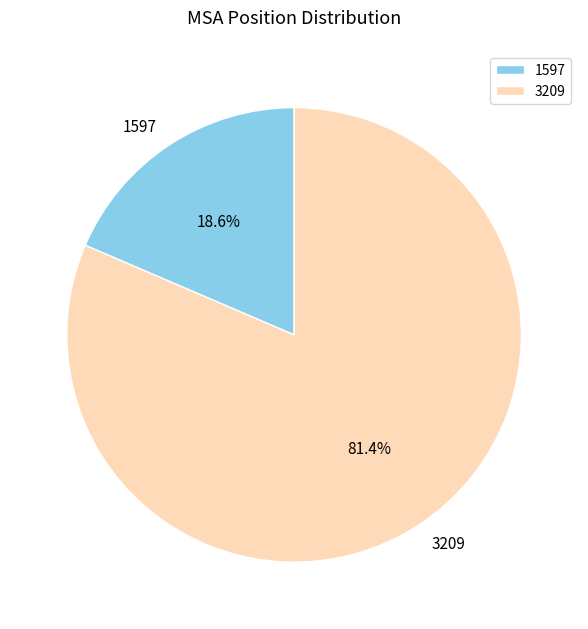

True or false: 3209 accounts for 88% of the total.

False